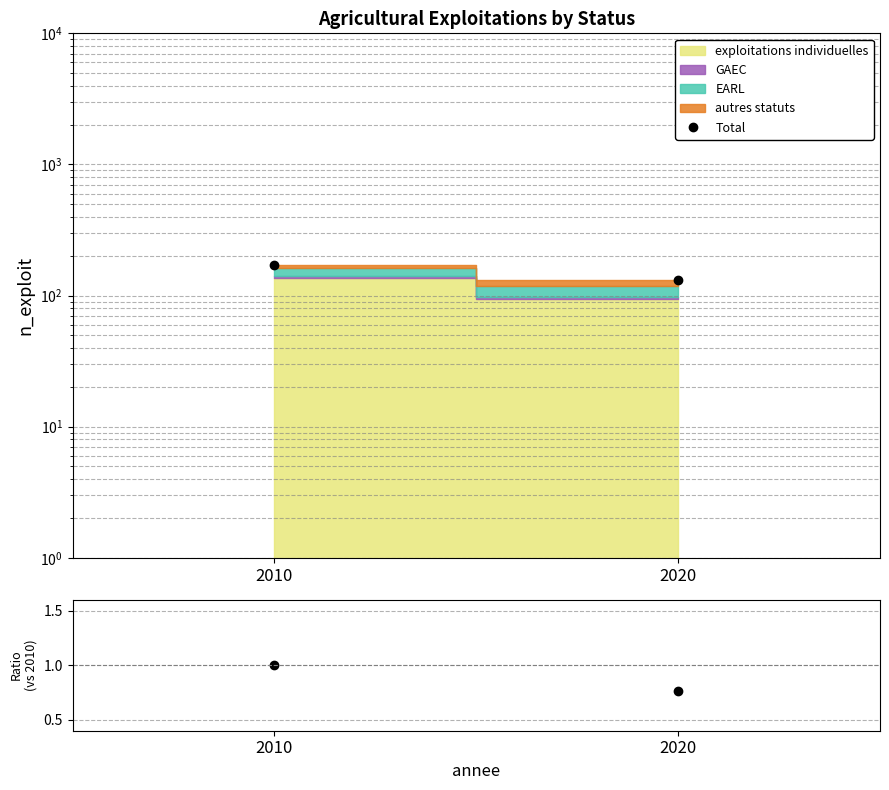

How many categories are shown in the chart?

2